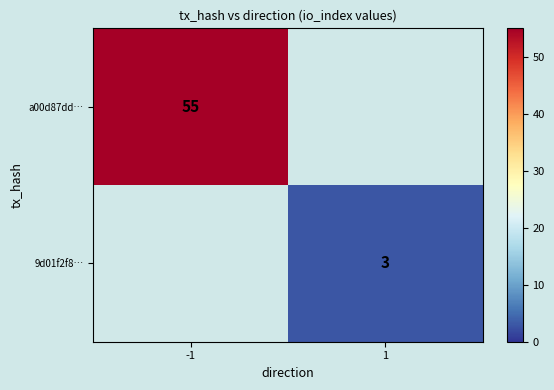

What is the smallest value displayed?

3.0